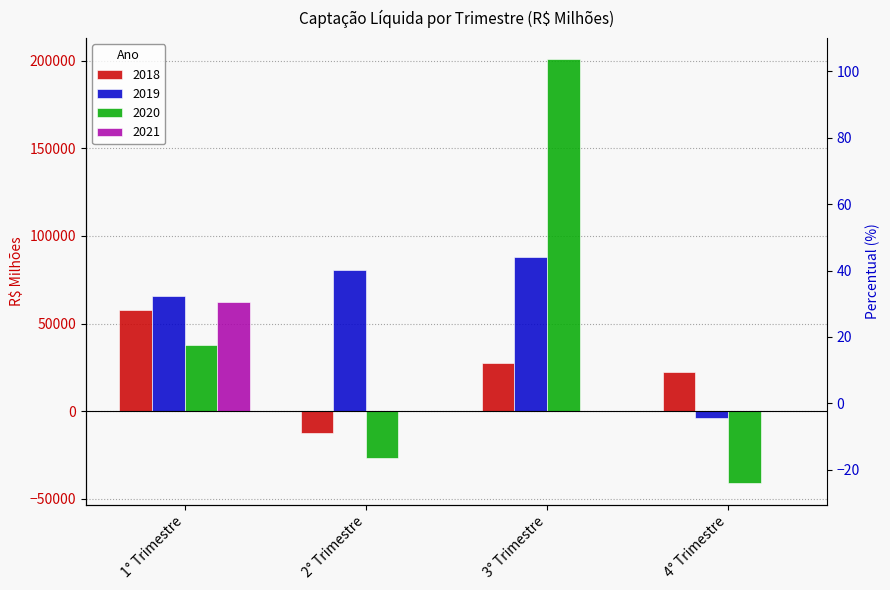

Count the number of data series in this chart.

4